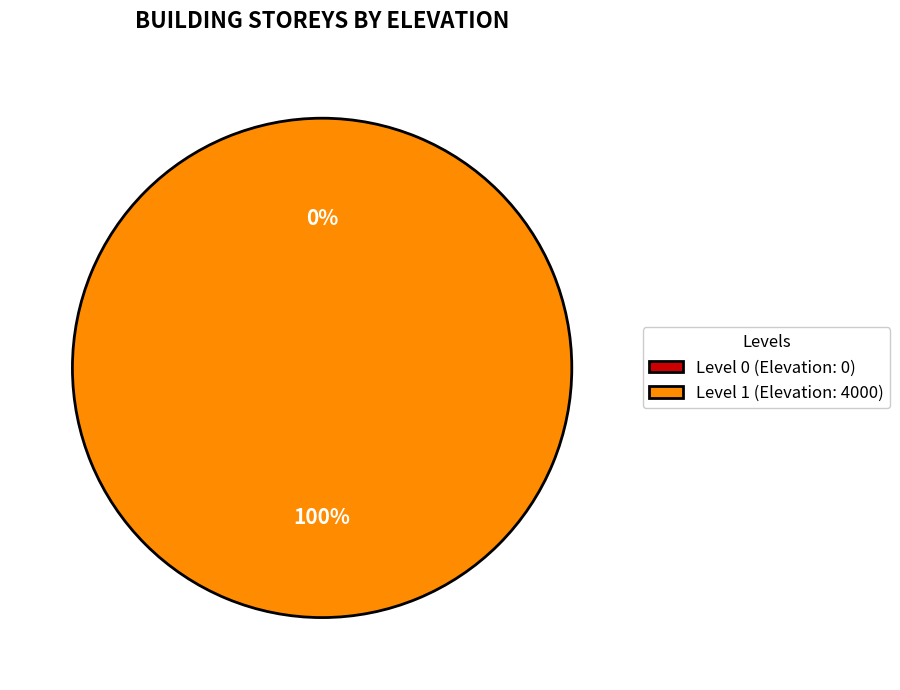

What is the change in value from Level 0 to Level 1?

+4000